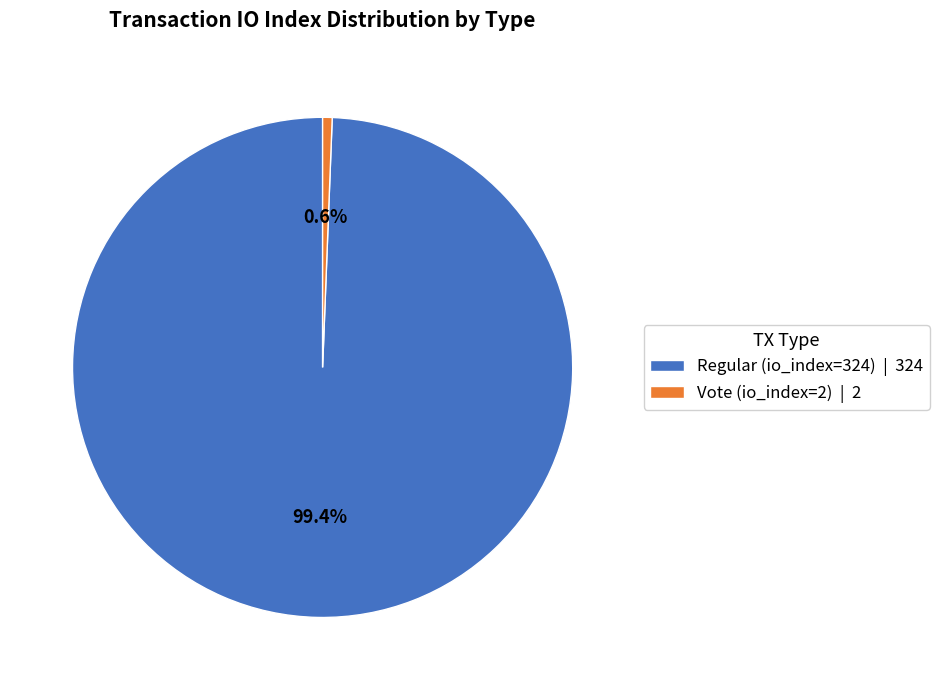

To the nearest percent, what portion does Regular (io_index=324) represent?

99%